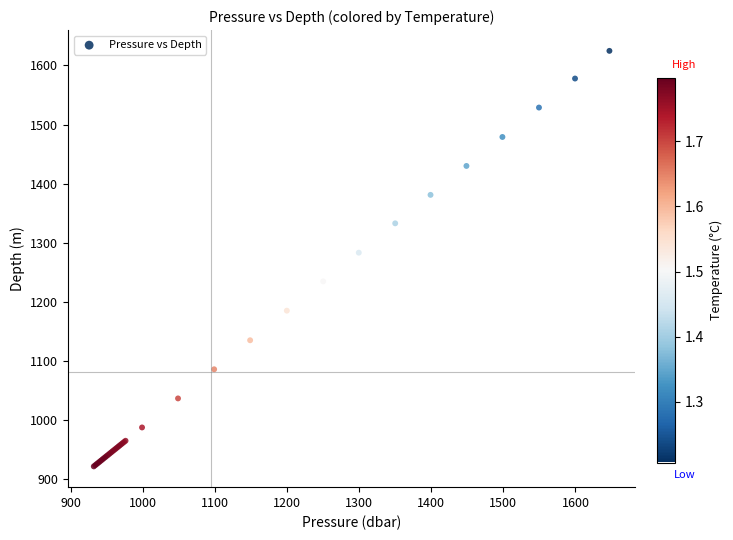

What Y value in the scatter plot is closest to 1272?

1282.9